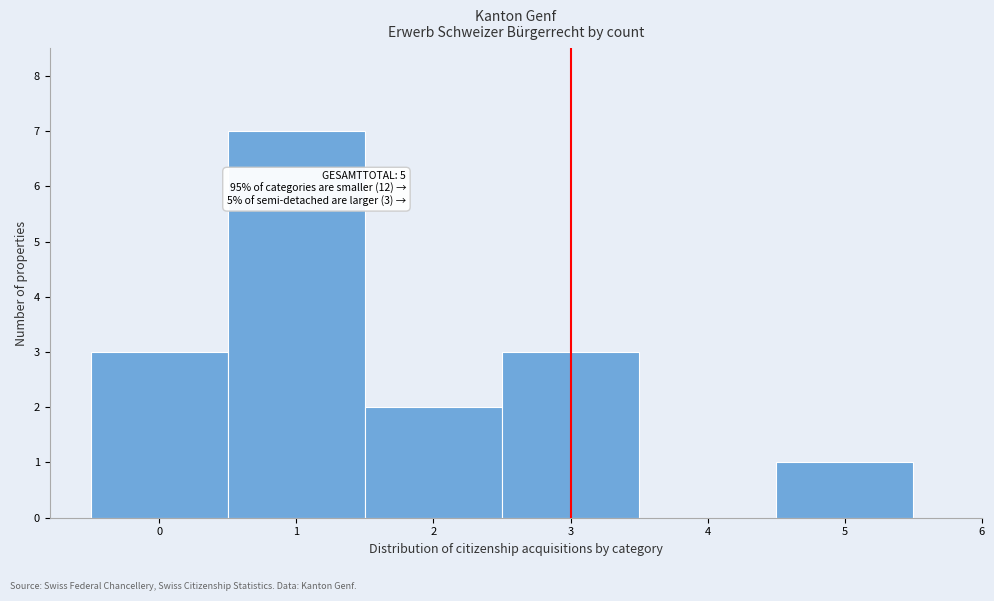

Over which range of the x-axis is the bar tallest?

0.5 to 1.5